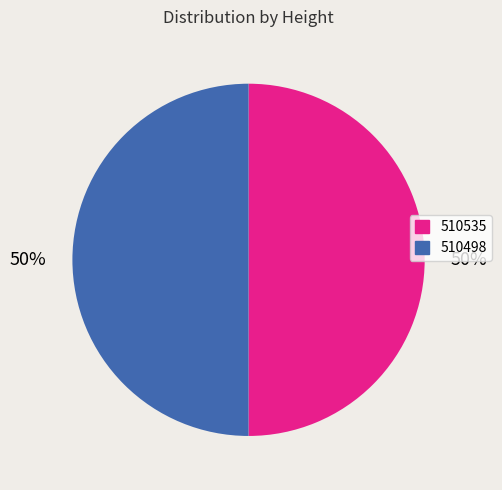

Is the sum of 510498 and 510535 greater than half?

Yes